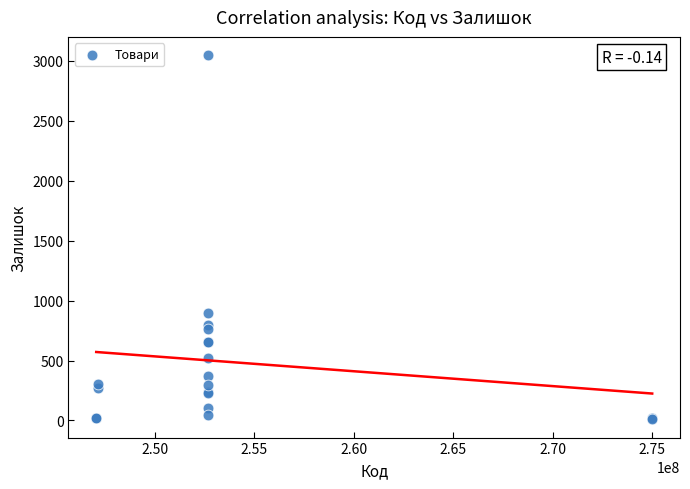

What Y value in the scatter plot is closest to 1528?

894